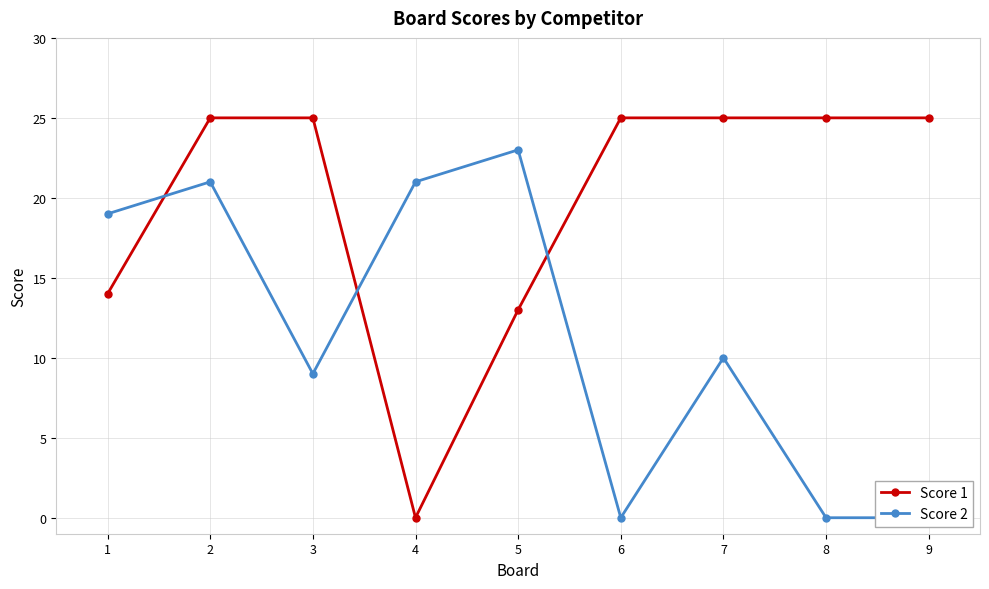

Which label corresponds to the smallest value in the chart?

4